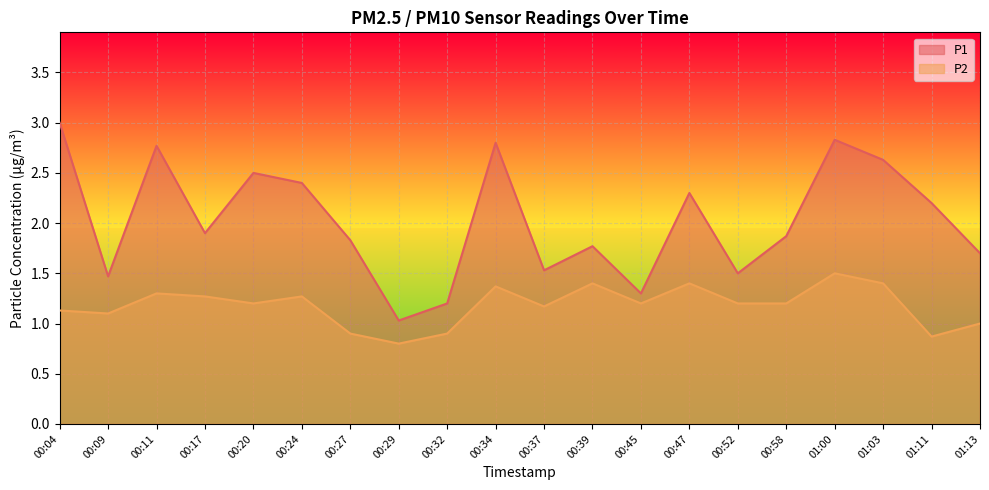

Rank the series by their maximum value, from highest to lowest.

P1, P2